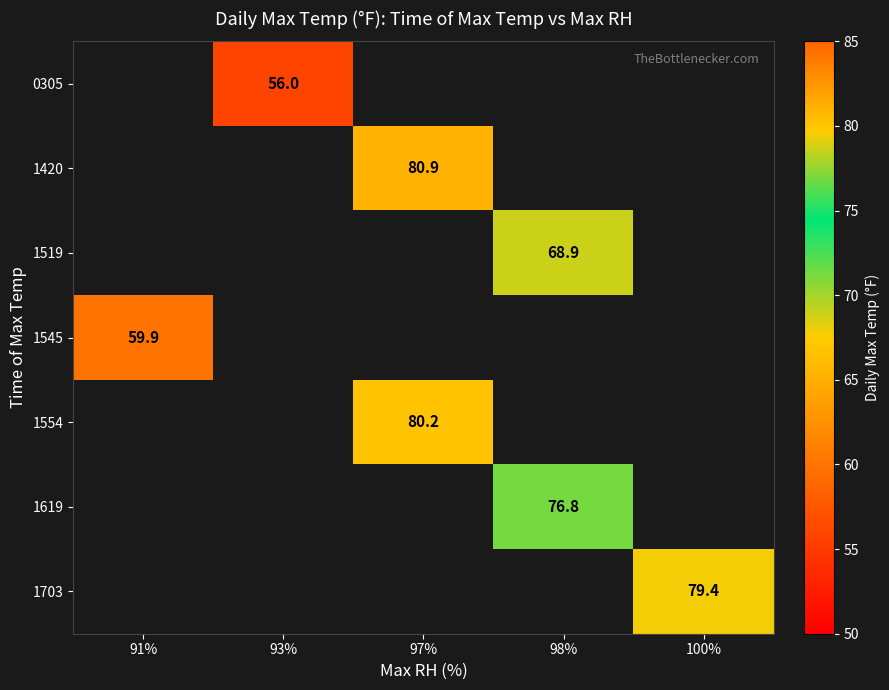

What is the smallest value displayed?

56.0